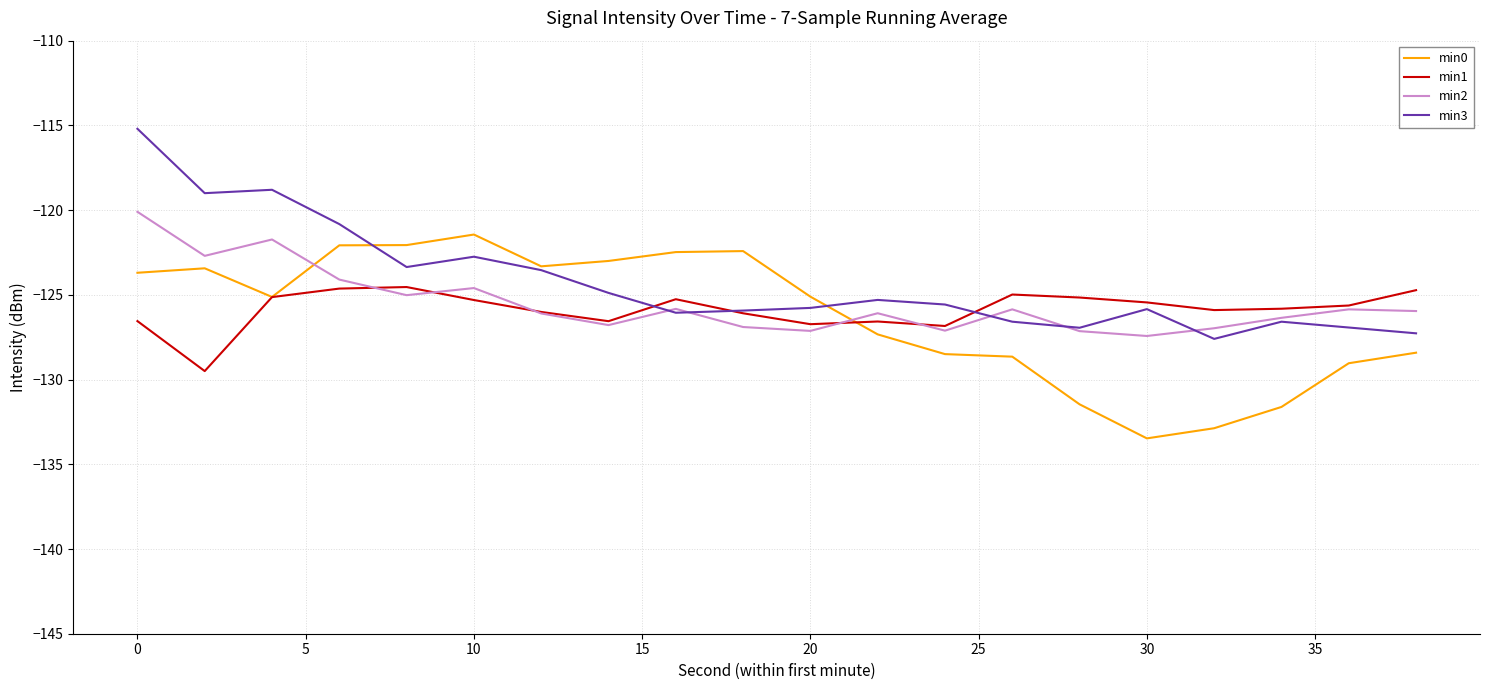

In min1, how many points are higher than both neighbors (excluding endpoints)?

4